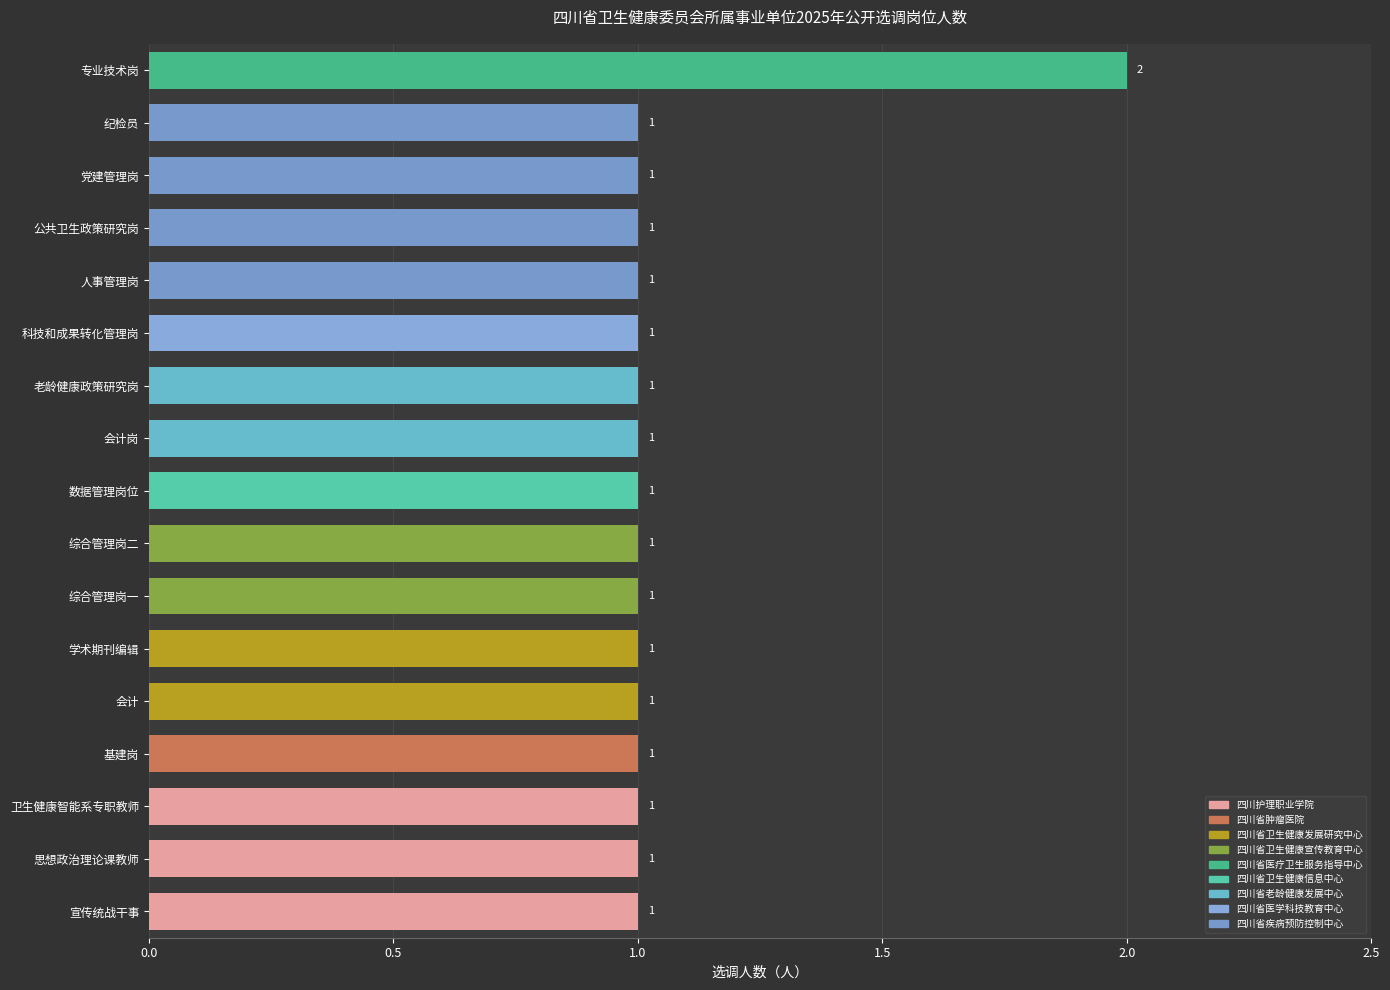

What is the sum of all values?

18